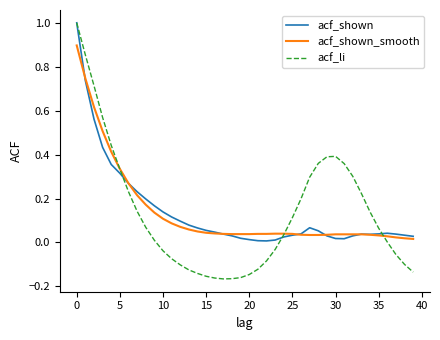

Does the chart display data point markers on the line(s)?

No